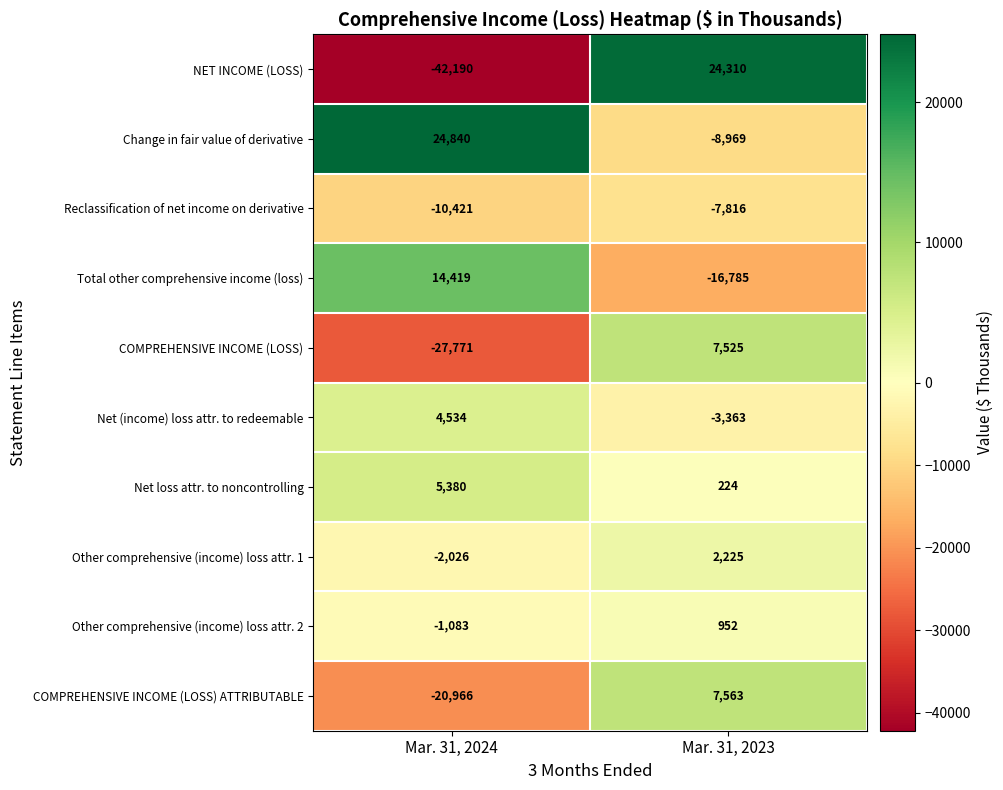

The value of Other comprehensive (income) loss attr. 1 at Mar. 31, 2024 is -2026. True or false?

True